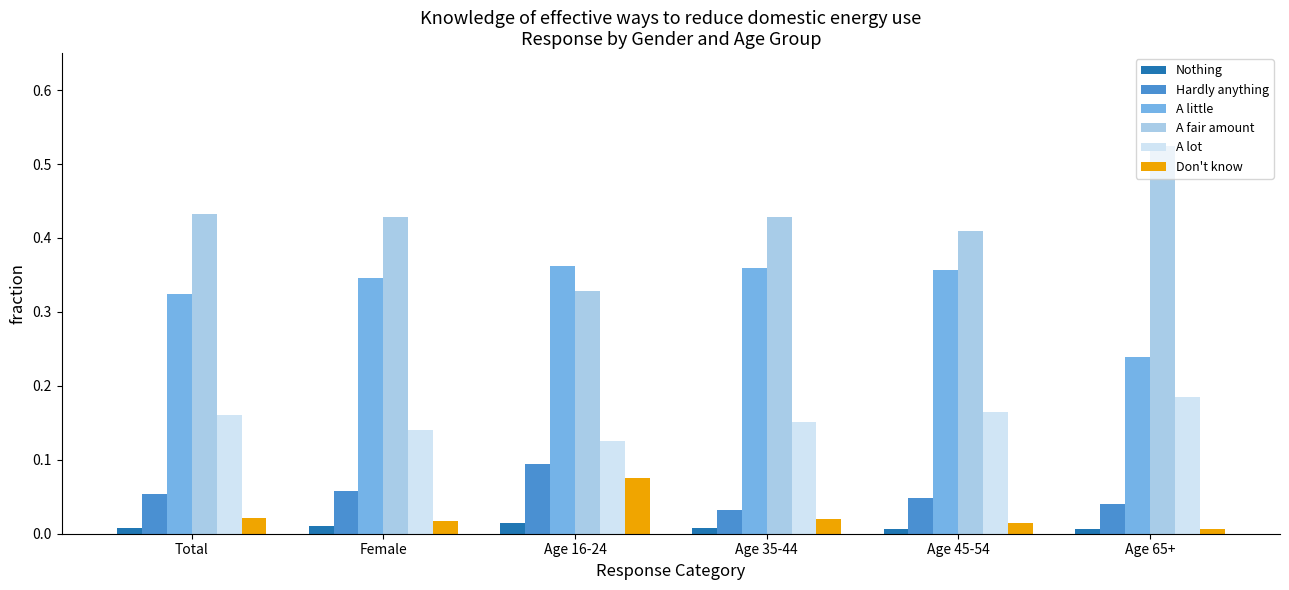

Is the value of Hardly anything at Age 45-54 greater than the value of Don't know at Total?

Yes